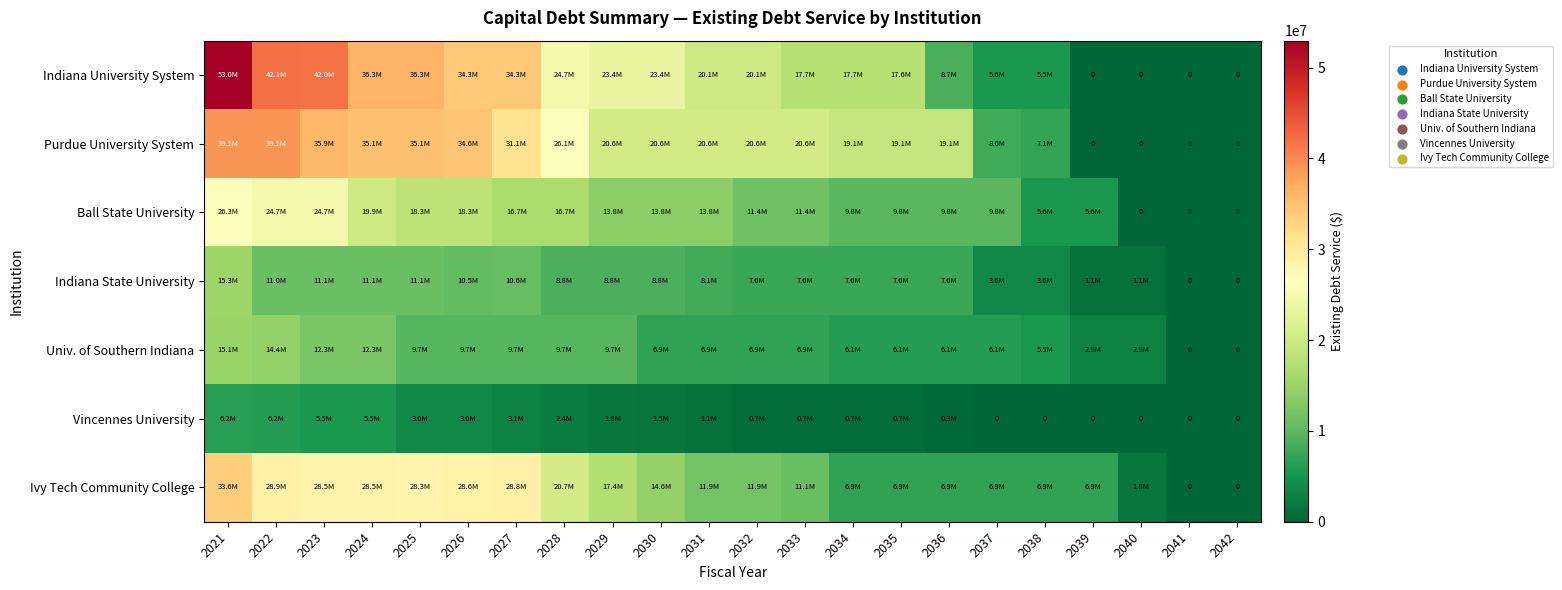

Which series changed the most between 2036 and 2039?

Purdue University System